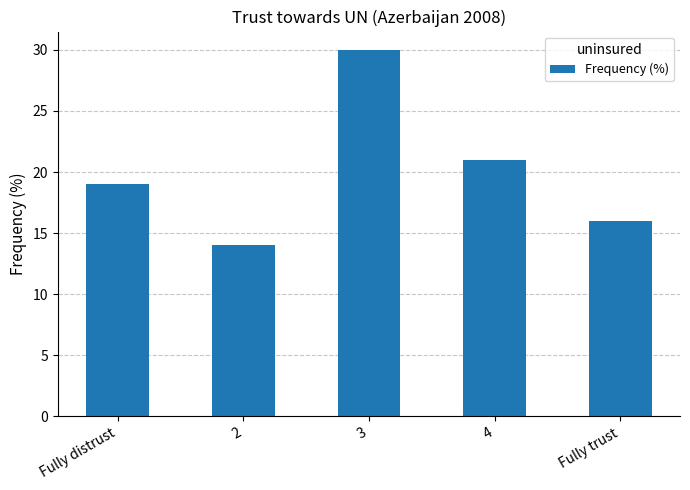

List the labels in order of value, largest first.

3, 4, Fully distrust, Fully trust, 2